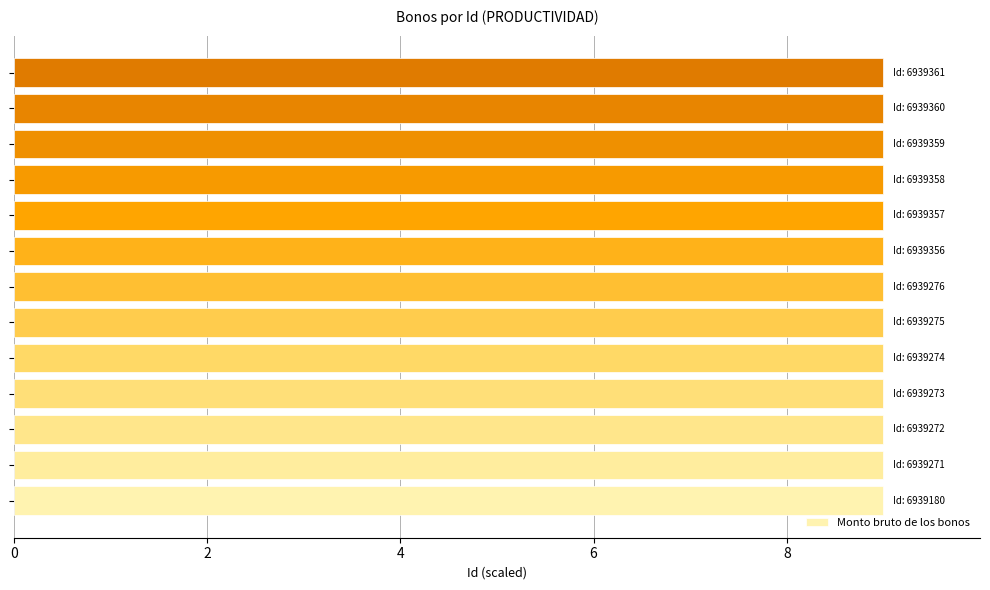

What is the maximum value shown in the chart?

9.0